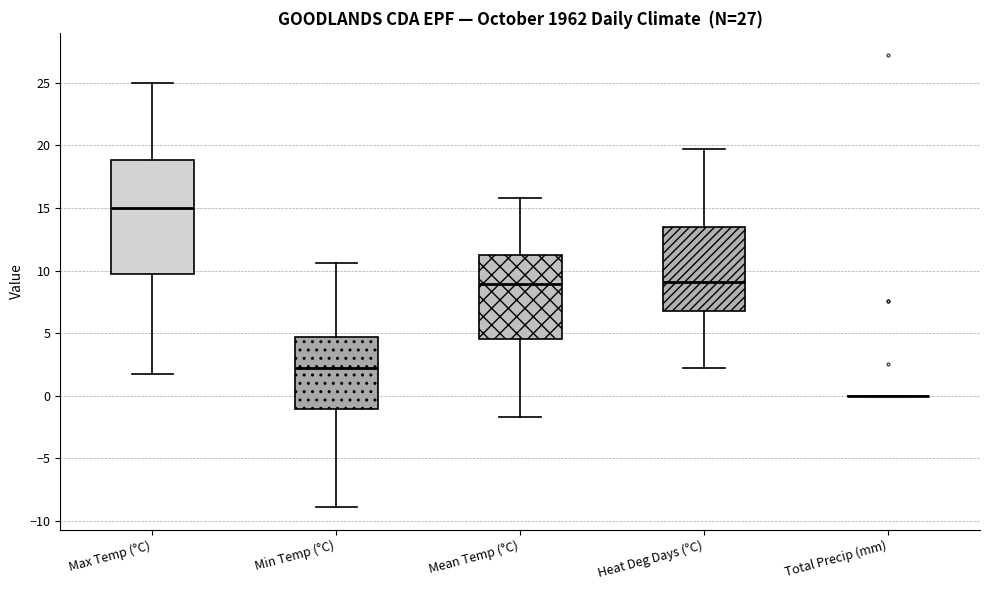

Reading left to right, transcribe this box plot: for each box, give where its median line is, the range the box spans, and where its two whiskers end, as read against the y-axis. The values are not printed on the chart, so give them approximately, as read against the axis.

Max Temp (°C): median 15.0, box 10.0 to 19.0, whiskers 1.5 to 25.0
Min Temp (°C): median 2.0, box -1.0 to 4.5, whiskers -9.0 to 10.5
Mean Temp (°C): median 9.0, box 4.5 to 11.5, whiskers -1.5 to 16.0
Heat Deg Days (°C): median 9.0, box 7.0 to 13.5, whiskers 2.0 to 19.5
Total Precip (mm): box collapsed to a line at 0.0, whiskers 0.0 to 0.0